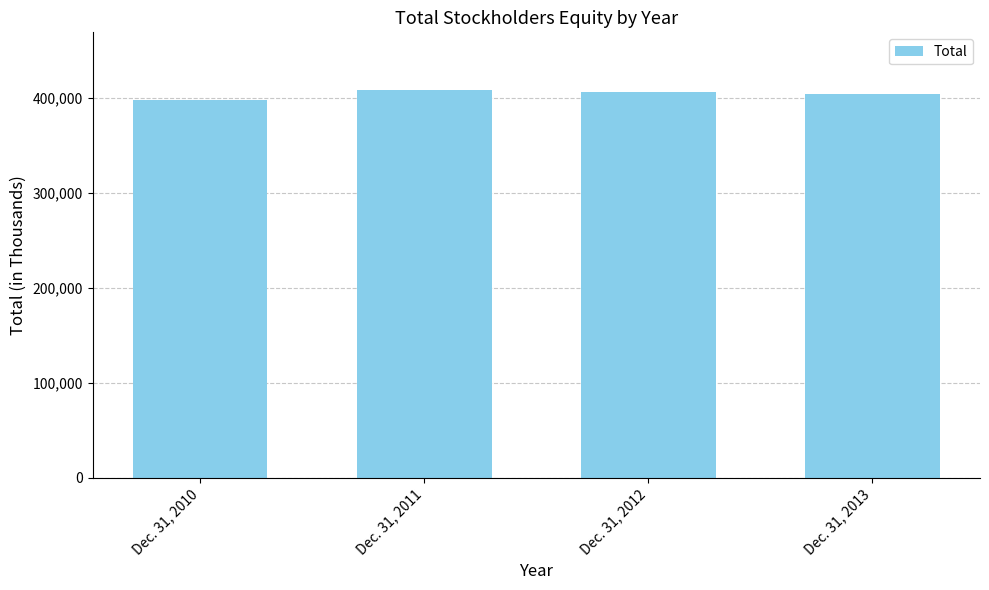

How many distinct data groups are displayed?

1